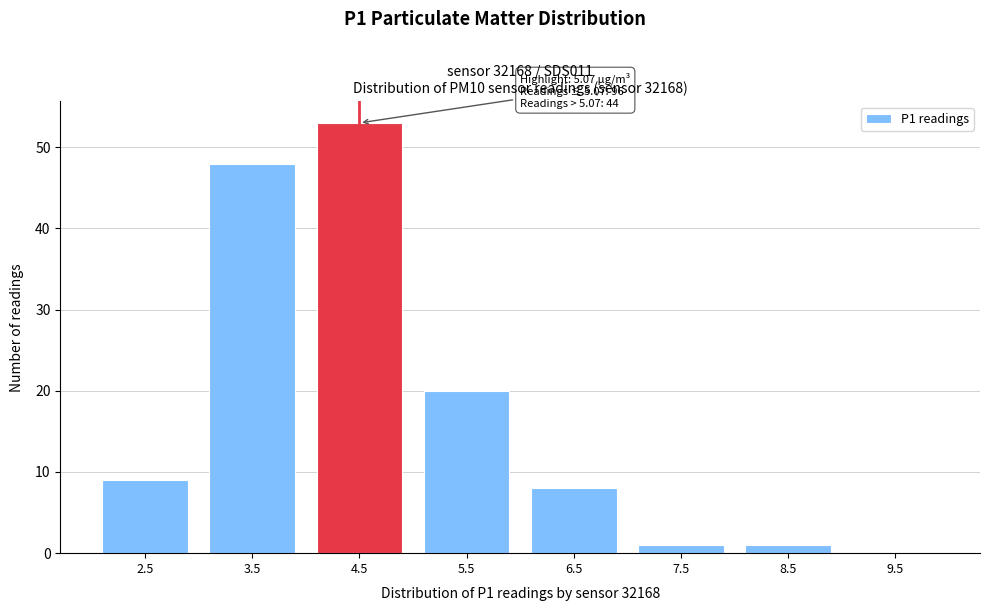

Reading left to right, what are all the values shown in this chart?

2.5=9	3.5=48	4.5=53	5.5=20	6.5=8	7.5=1	8.5=1	9.5=0